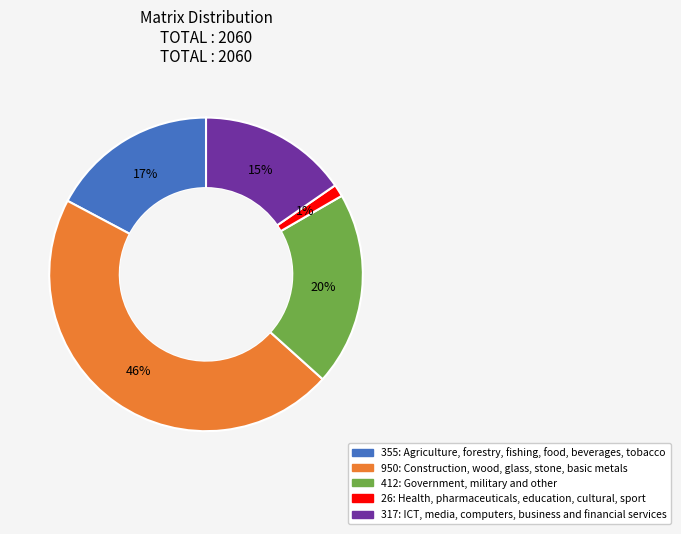

Is there a majority slice in this chart?

No